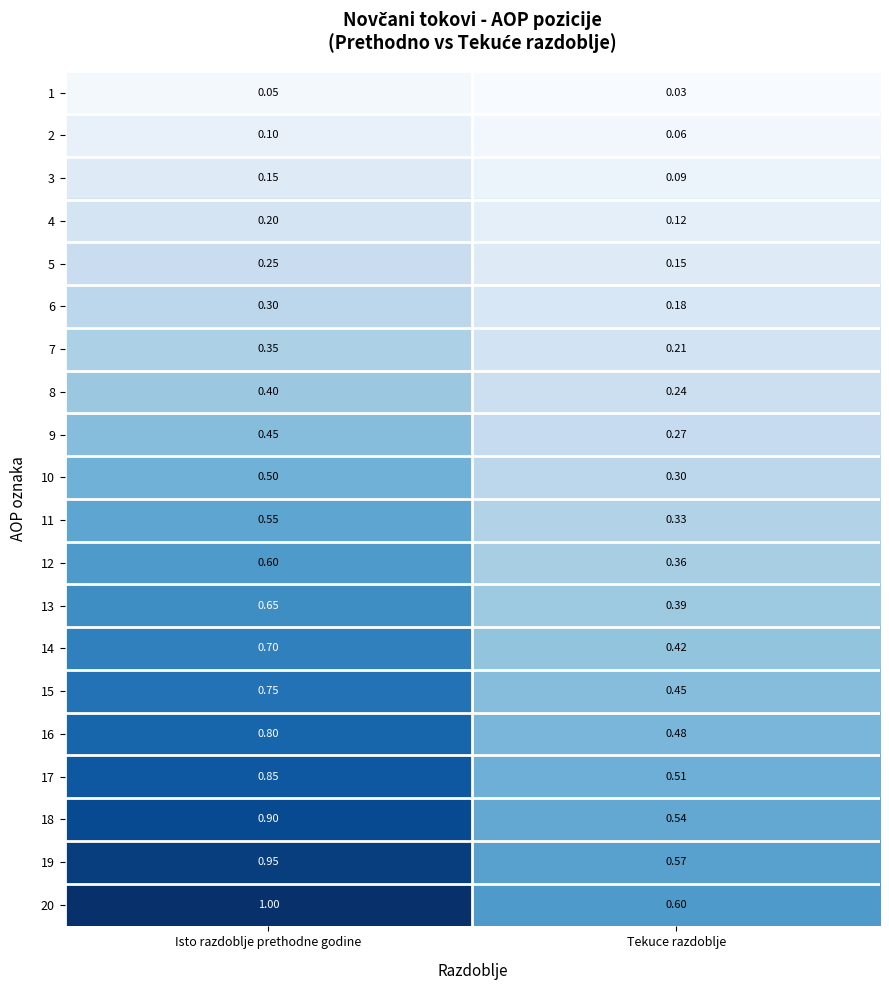

How many data points does each series have?

2